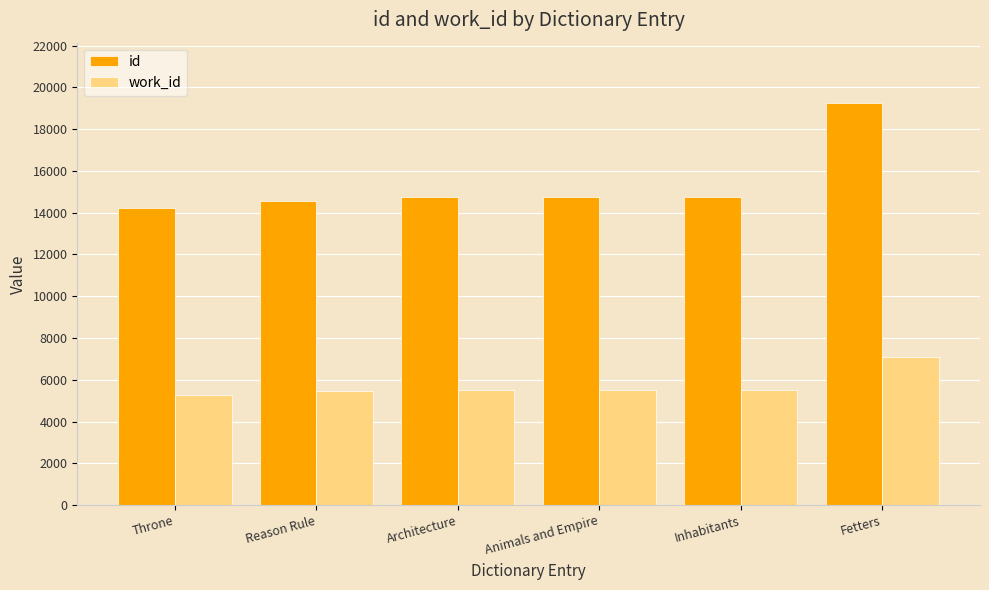

Rank the series at Inhabitants from lowest to highest value.

work_id, id